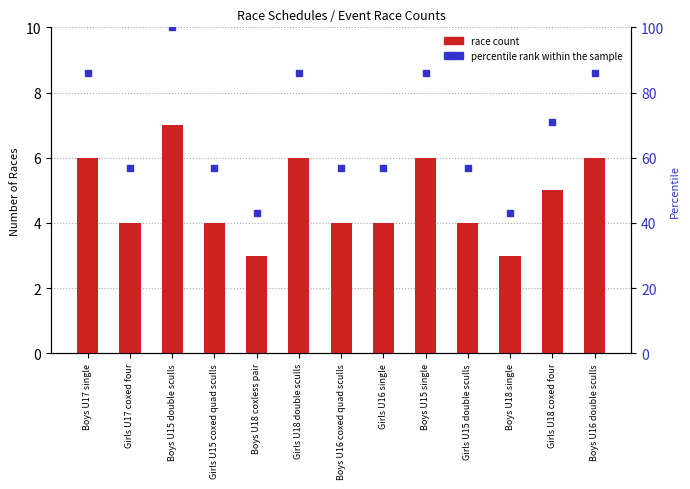

What are all the series names shown in the legend?

race count, percentile rank within the sample